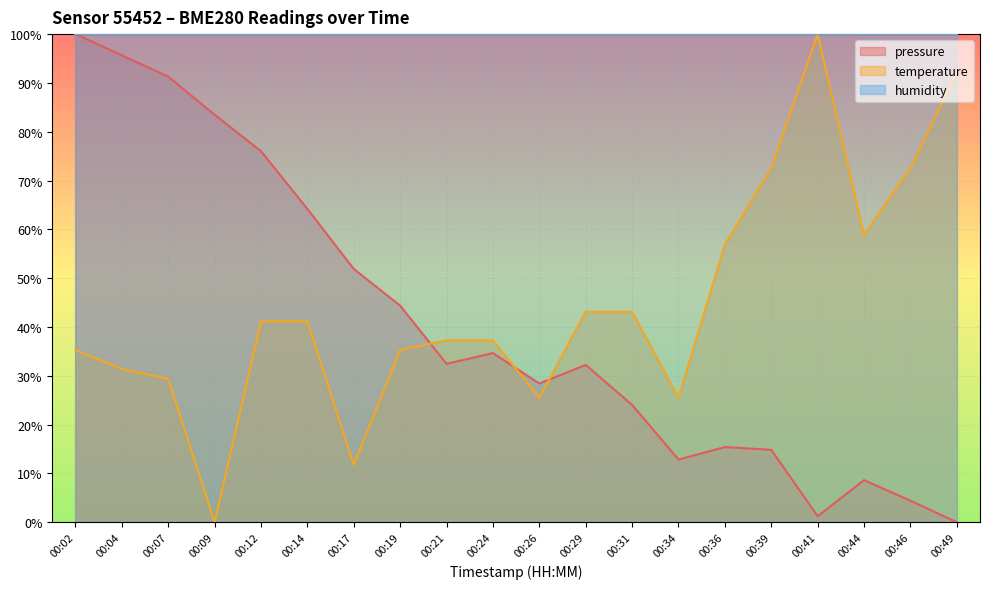

Which category has the highest value in the temperature series?

00:41